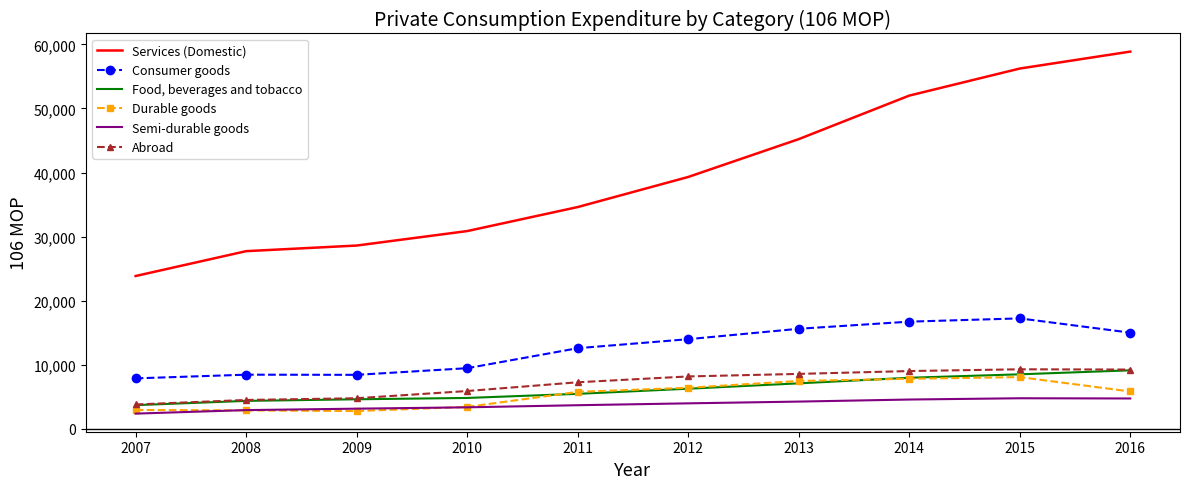

Which series has the largest total across all categories?

Services (Domestic)